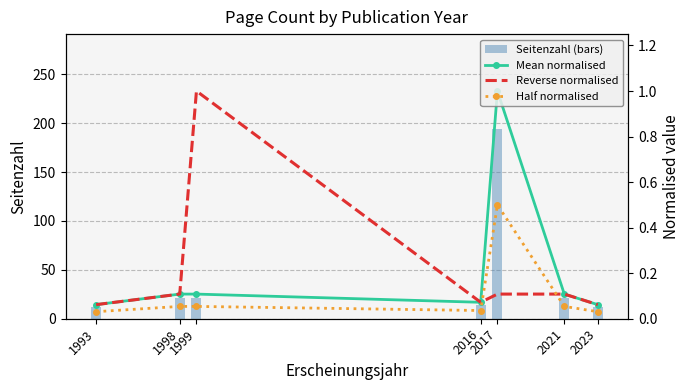

What is the spread (max minus min) of values at 2023?

12.0